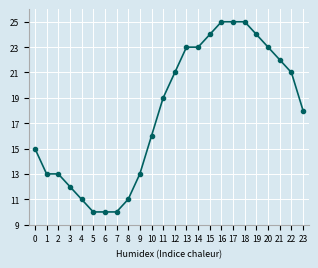

What is the minimum value shown in the chart?

10